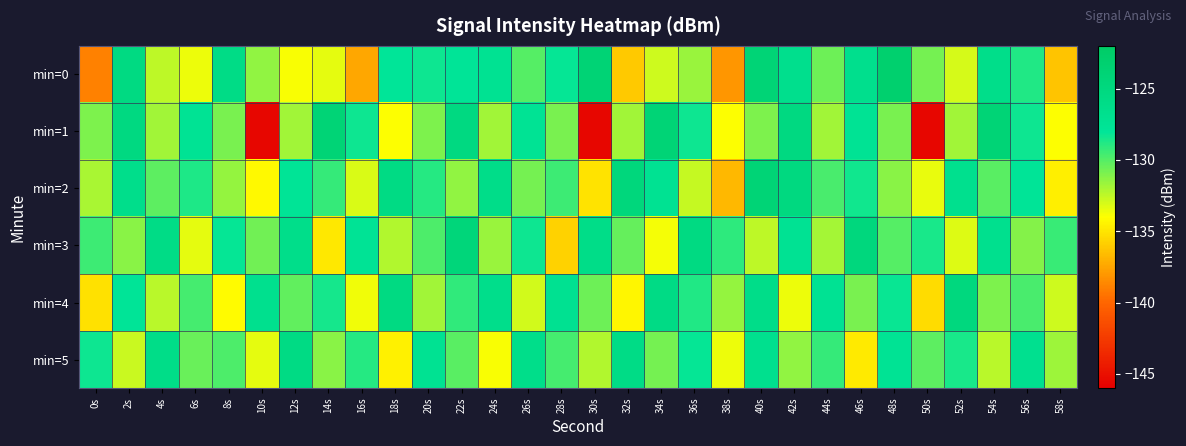

What is the difference between the highest and lowest values at 8s?

8.2